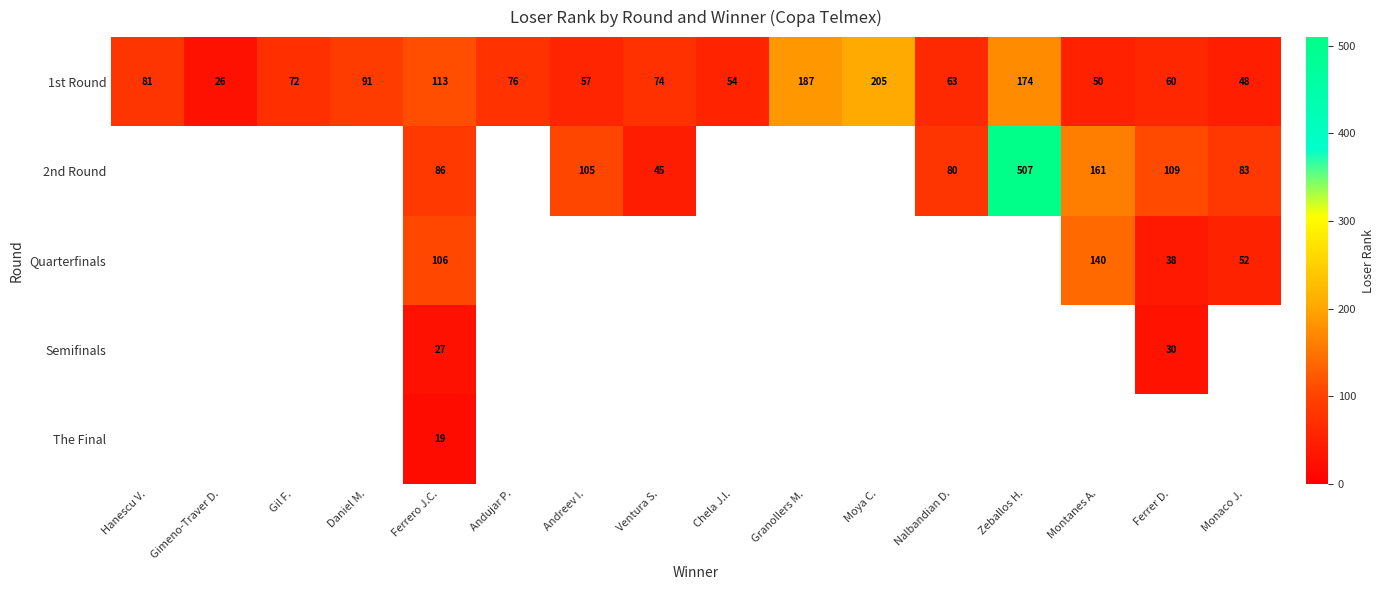

Is it true that Quarterfinals equals 21.3 at Monaco J.?

False